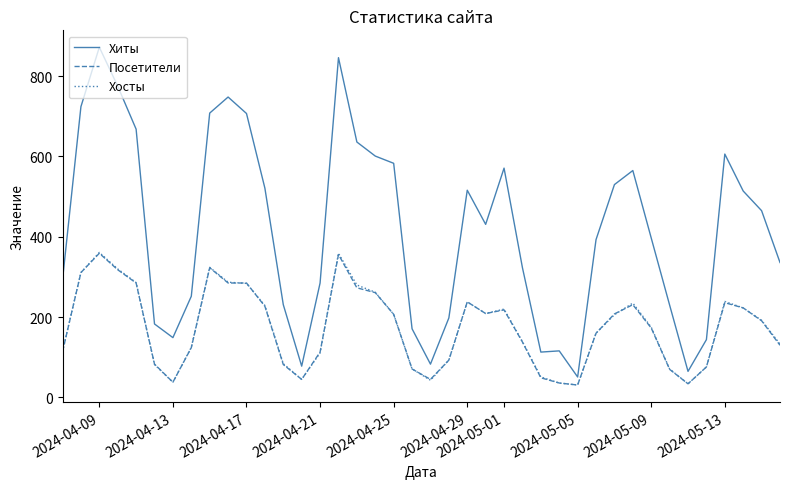

What is the lowest value of the Посетители series?

31